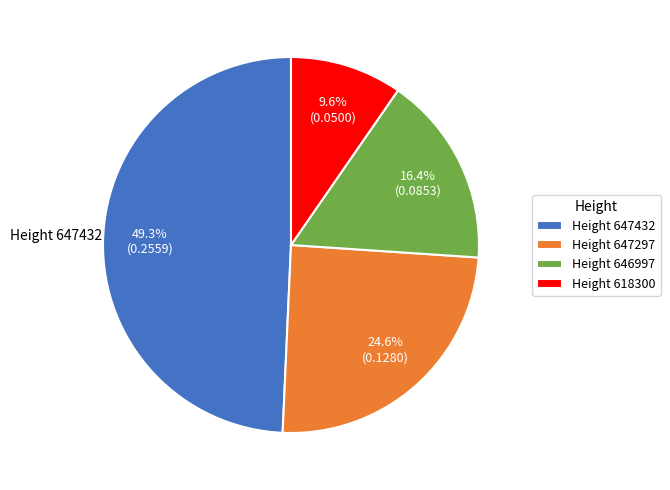

Which category has the biggest portion of the pie?

Height 647432